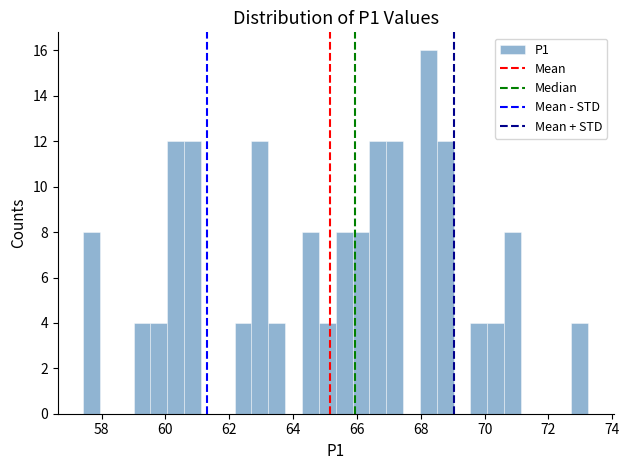

Around what value on the x-axis is the tallest bar? Give the approximate position of its centre, as read against the axis.

68.2